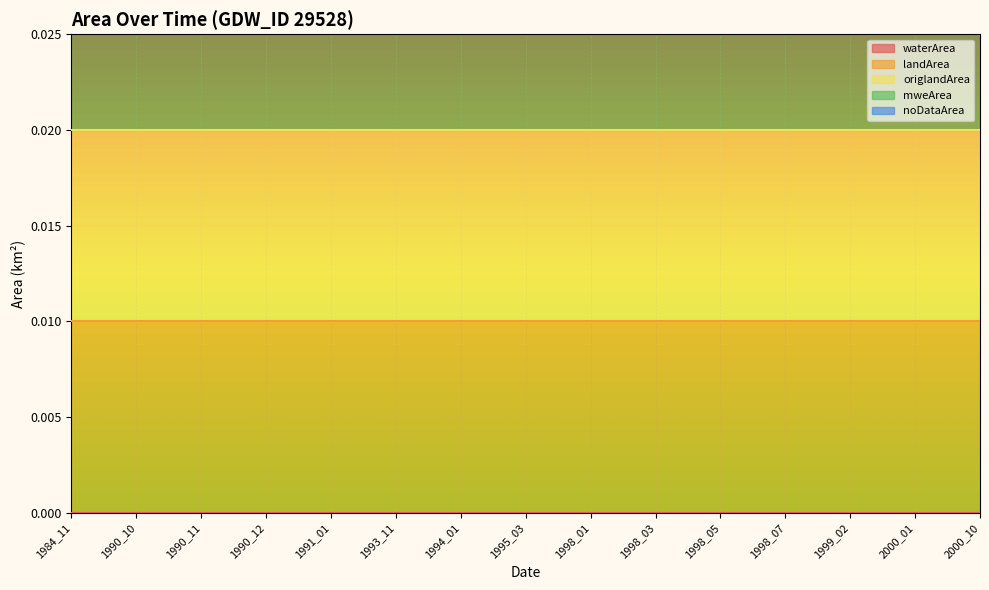

True or false: waterArea has more than 0 interior local peaks.

False